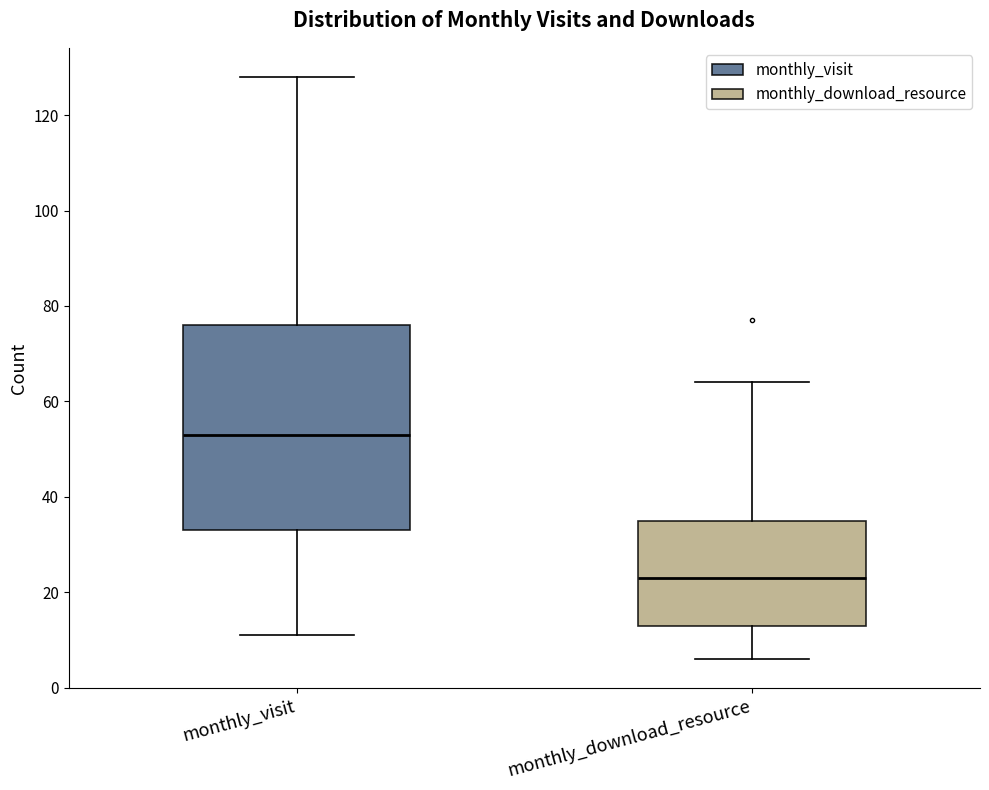

Reading left to right, transcribe this box plot: for each box, give where its median line is, the range the box spans, and where its two whiskers end, as read against the y-axis. The values are not printed on the chart, so give them approximately, as read against the axis.

monthly_visit: median 54, box 34 to 76, whiskers 12 to 128
monthly_download_resource: median 24, box 14 to 36, whiskers 6 to 64